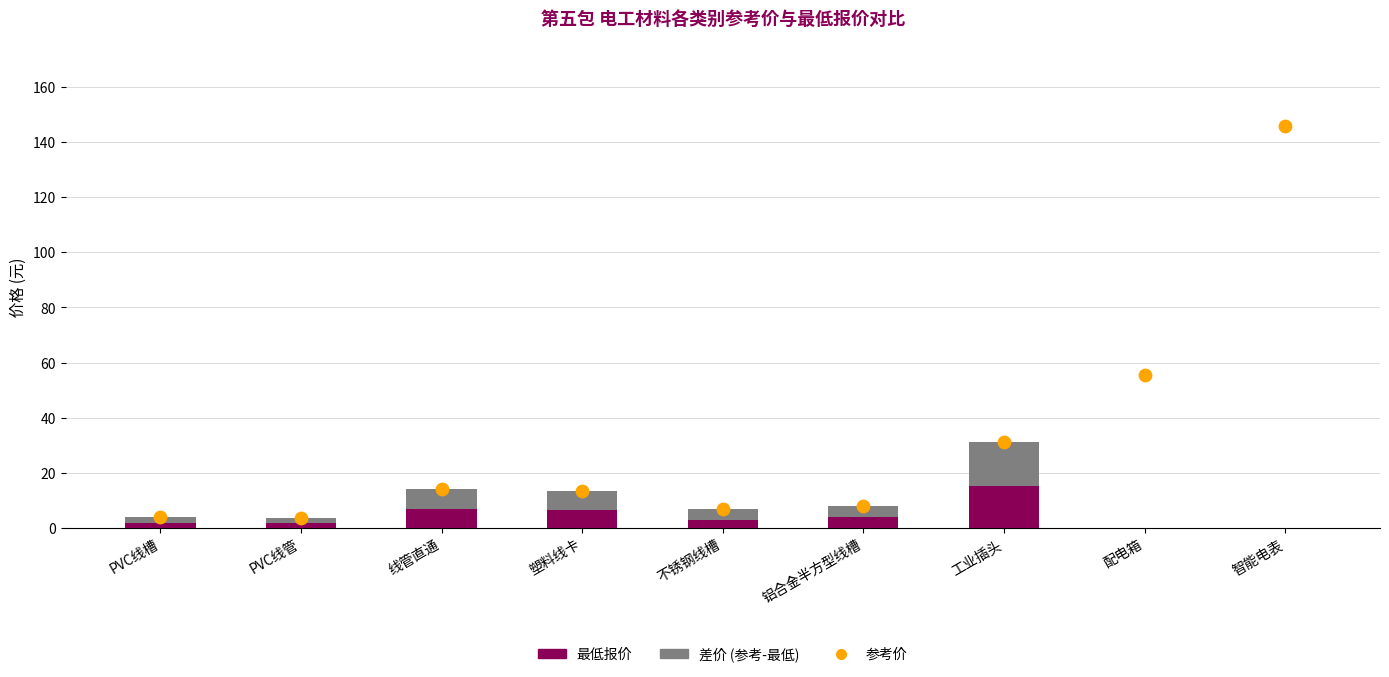

Is the value of 差价 (参考-最低) at 线管直通 greater than the value of 参考价 at PVC线管?

Yes